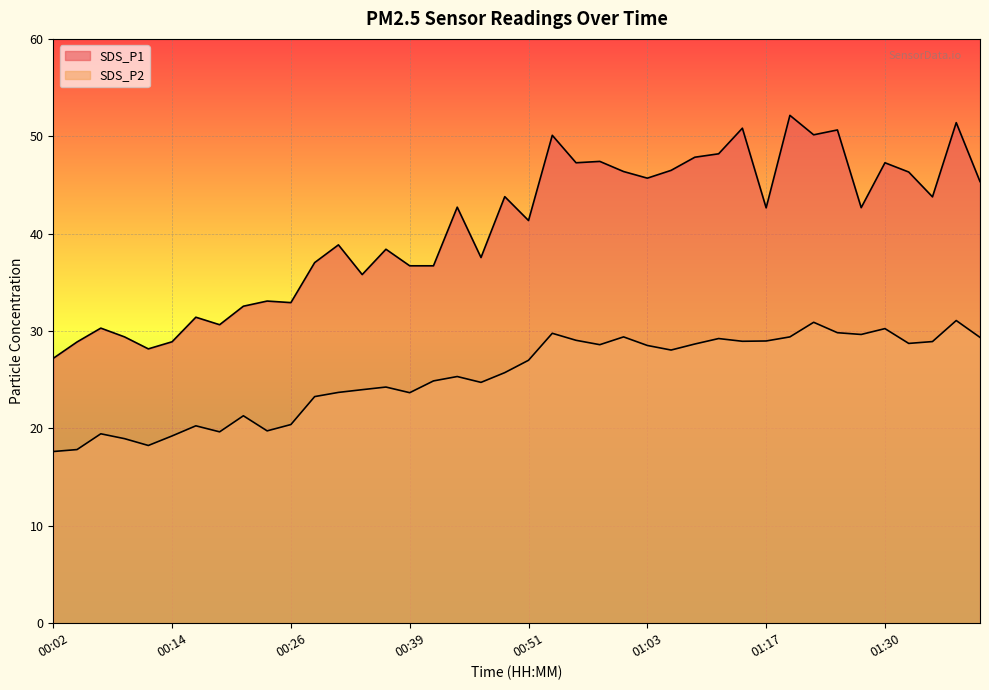

Is it true that SDS_P1 equals 47.3 at 00:56?

True